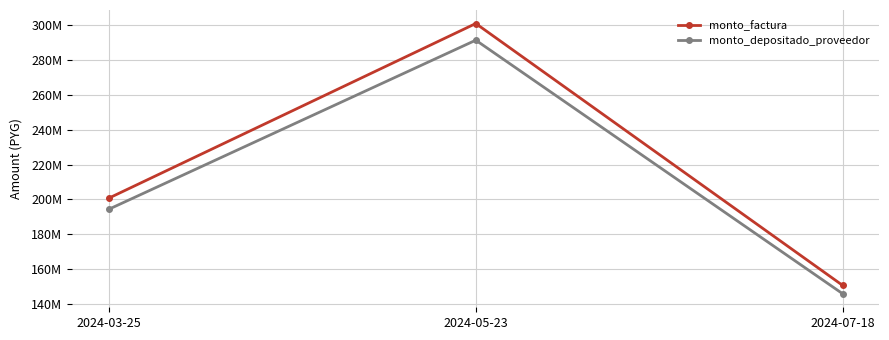

What is the smallest value displayed?

145744137